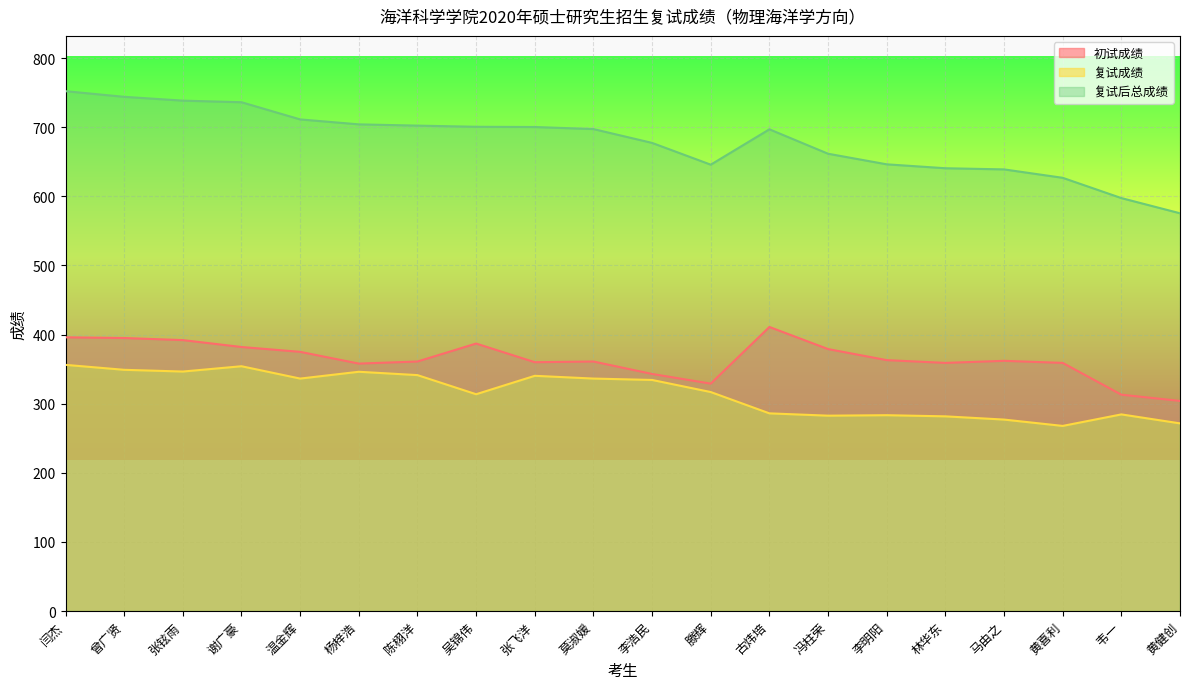

The value of 初试成绩 at 黄喜利 is 132.4. True or false?

False